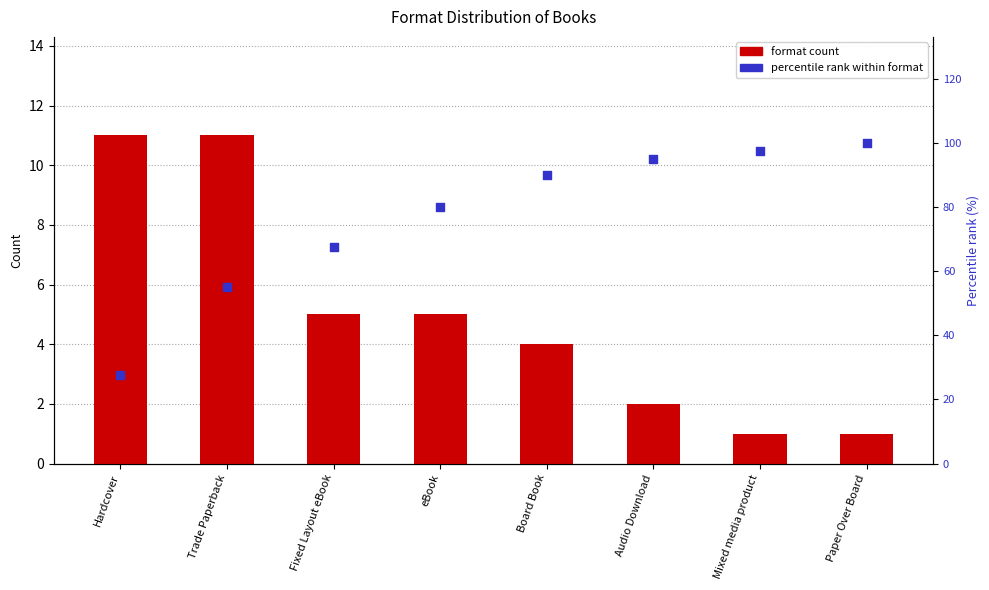

At which category is the sum across all series the highest?

Paper Over Board